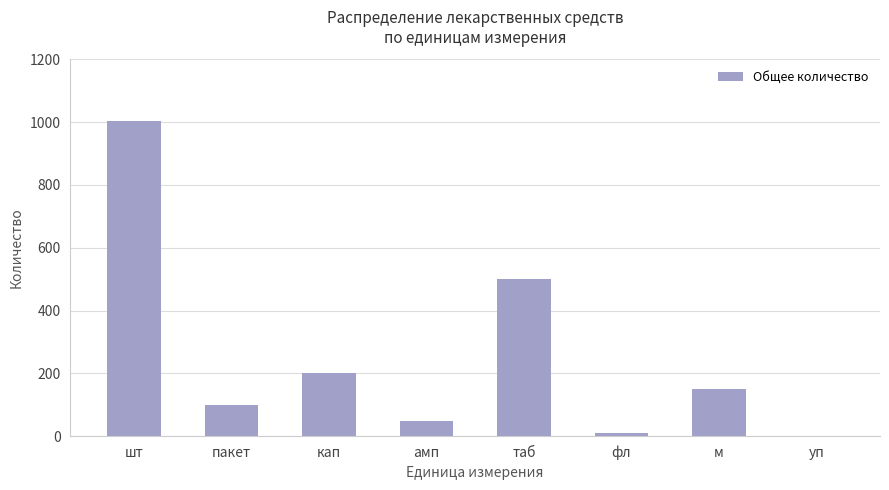

Are the bars horizontal?

No